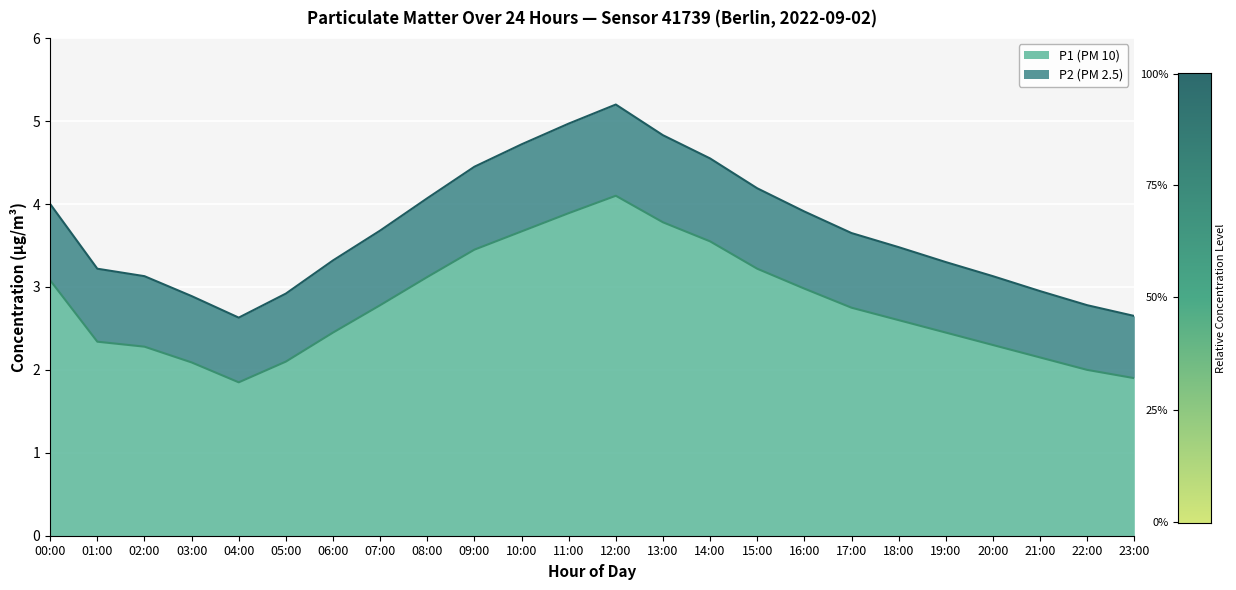

True or false: P1 and P2 intersect in this chart.

False